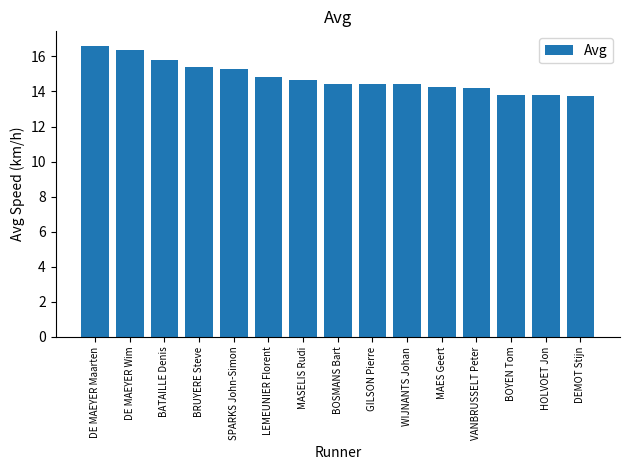

What position from the right is SPARKS John-Simon?

11